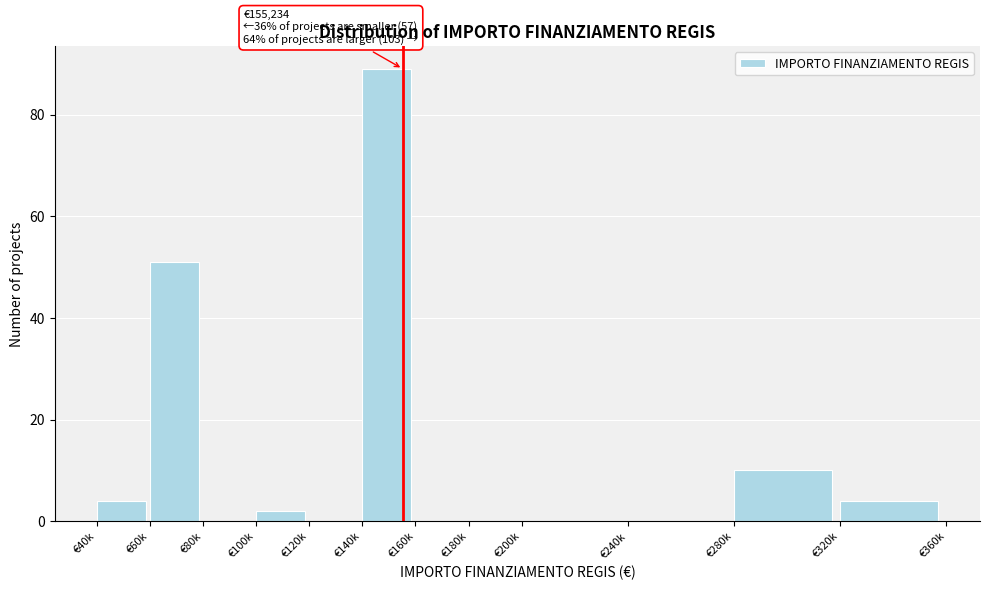

Reading left to right, list all the values displayed in this chart.

€40k=4	€60k=51	€80k=0	€100k=2	€120k=0	€140k=89	€160k=0	€180k=0	€200k=0	€240k=0	€280k=10	€320k=4